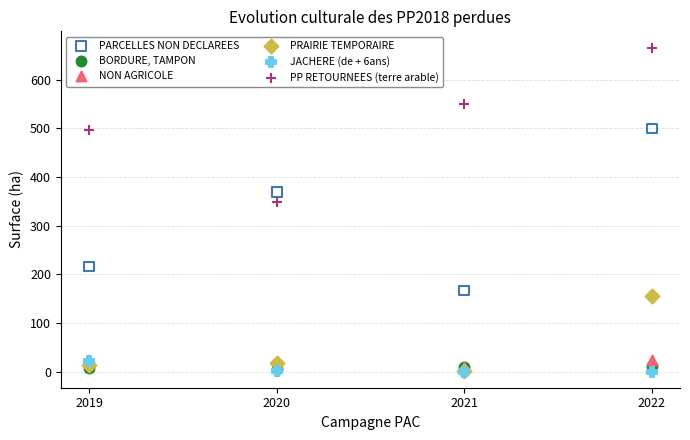

Across all series, what Y value is closest to 333?

349.2